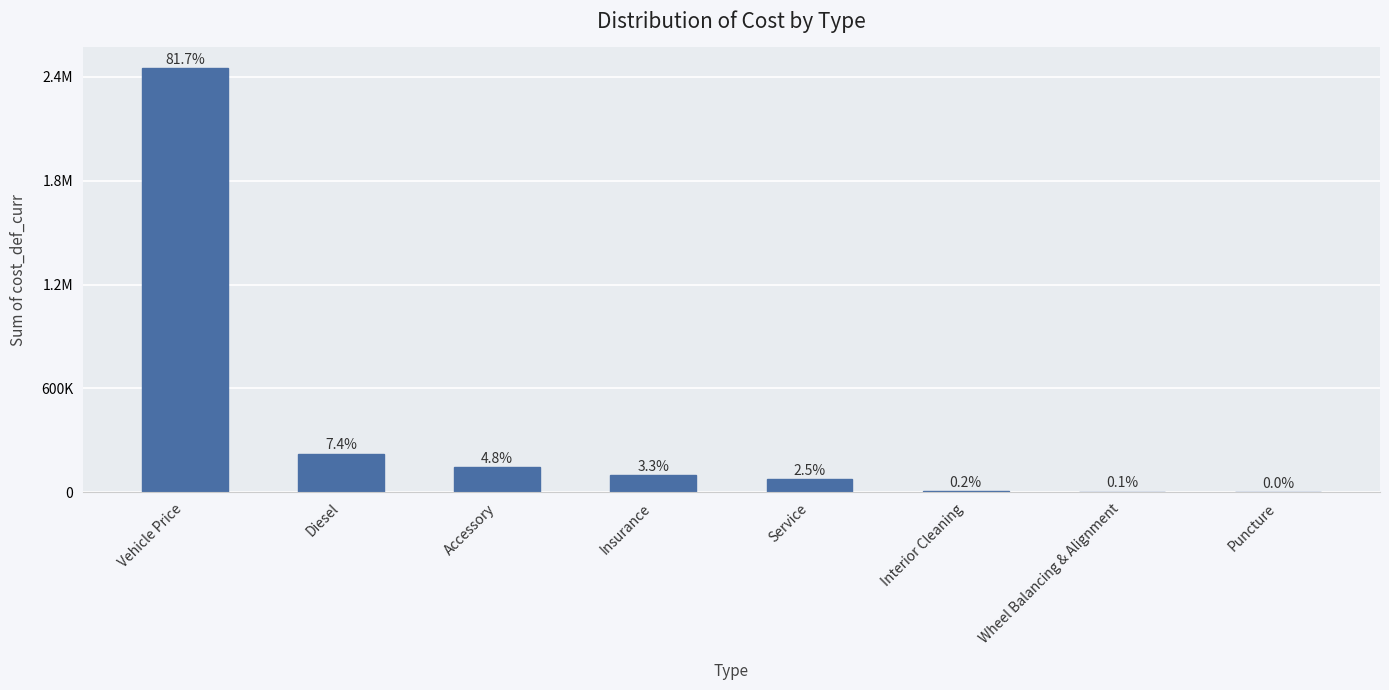

What is the minimum value shown in the chart?

330.0